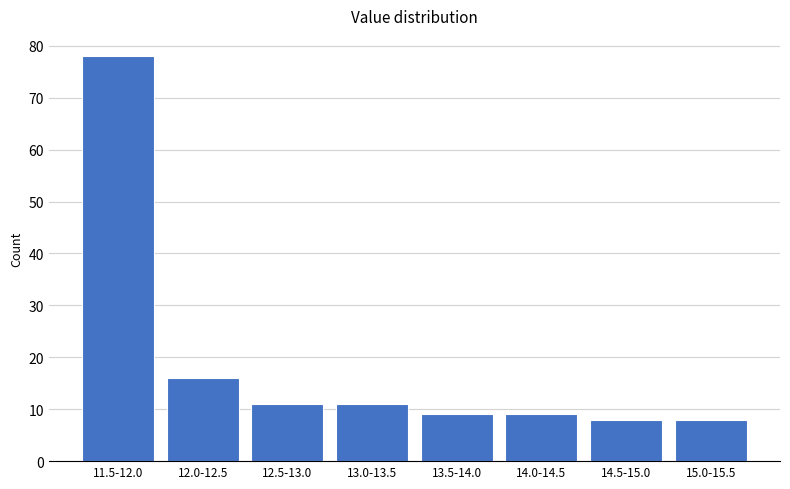

Reading left to right, list all the values displayed in this chart.

11.5-12.0=78	12.0-12.5=16	12.5-13.0=11	13.0-13.5=11	13.5-14.0=9	14.0-14.5=9	14.5-15.0=8	15.0-15.5=8